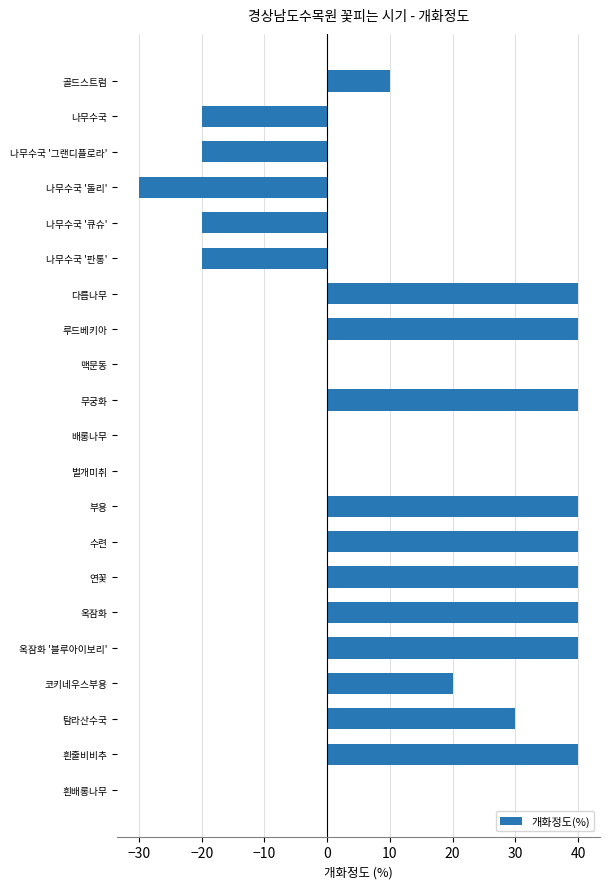

Reading top to bottom, transcribe all the data shown in this chart.

골드스트럼=10	나무수국=-20	나무수국 '그랜디플로라'=-20	나무수국 '돌리'=-30	나무수국 '큐슈'=-20	나무수국 '판통'=-20	다릅나무=40	루드베키아=40	맥문동=0	무궁화=40	배롱나무=0	벌개미취=0	부용=40	수련=40	연꽃=40	옥잠화=40	옥잠화 '블루아이보리'=40	코키네우스부용=20	탐라산수국=30	흰줄비비추=40	흰배롱나무=0